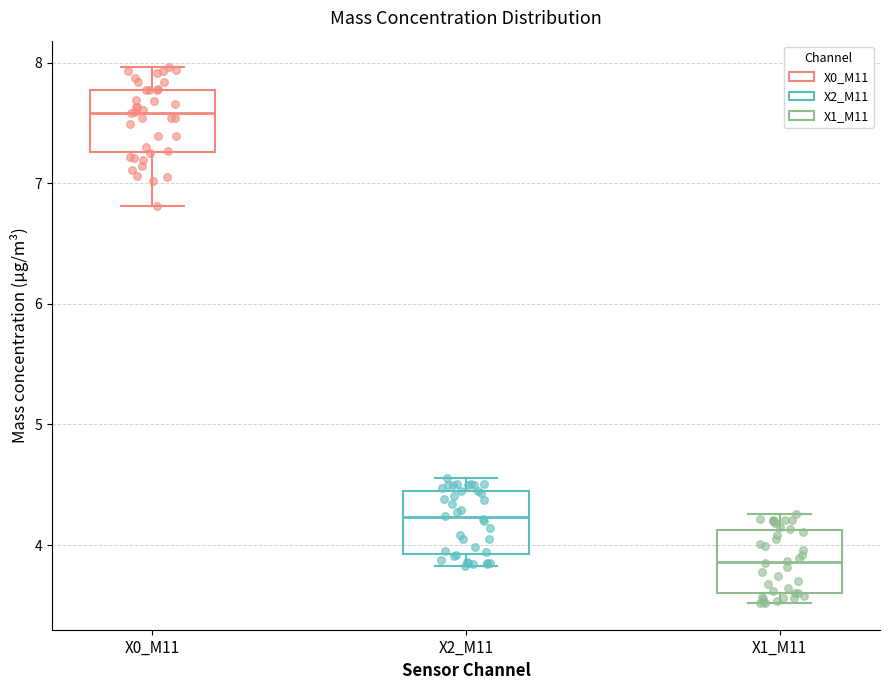

Reading left to right, read every box against the y-axis: the position of its median line, the range the box covers, and the ends of its whiskers. The values are not printed on the chart, so give them approximately, as read against the axis.

X0_M11: median 7.6, box 7.3 to 7.8, whiskers 6.8 to 8.0
X2_M11: median 4.2, box 3.9 to 4.5, whiskers 3.8 to 4.6
X1_M11: median 3.9, box 3.6 to 4.1, whiskers 3.5 to 4.3